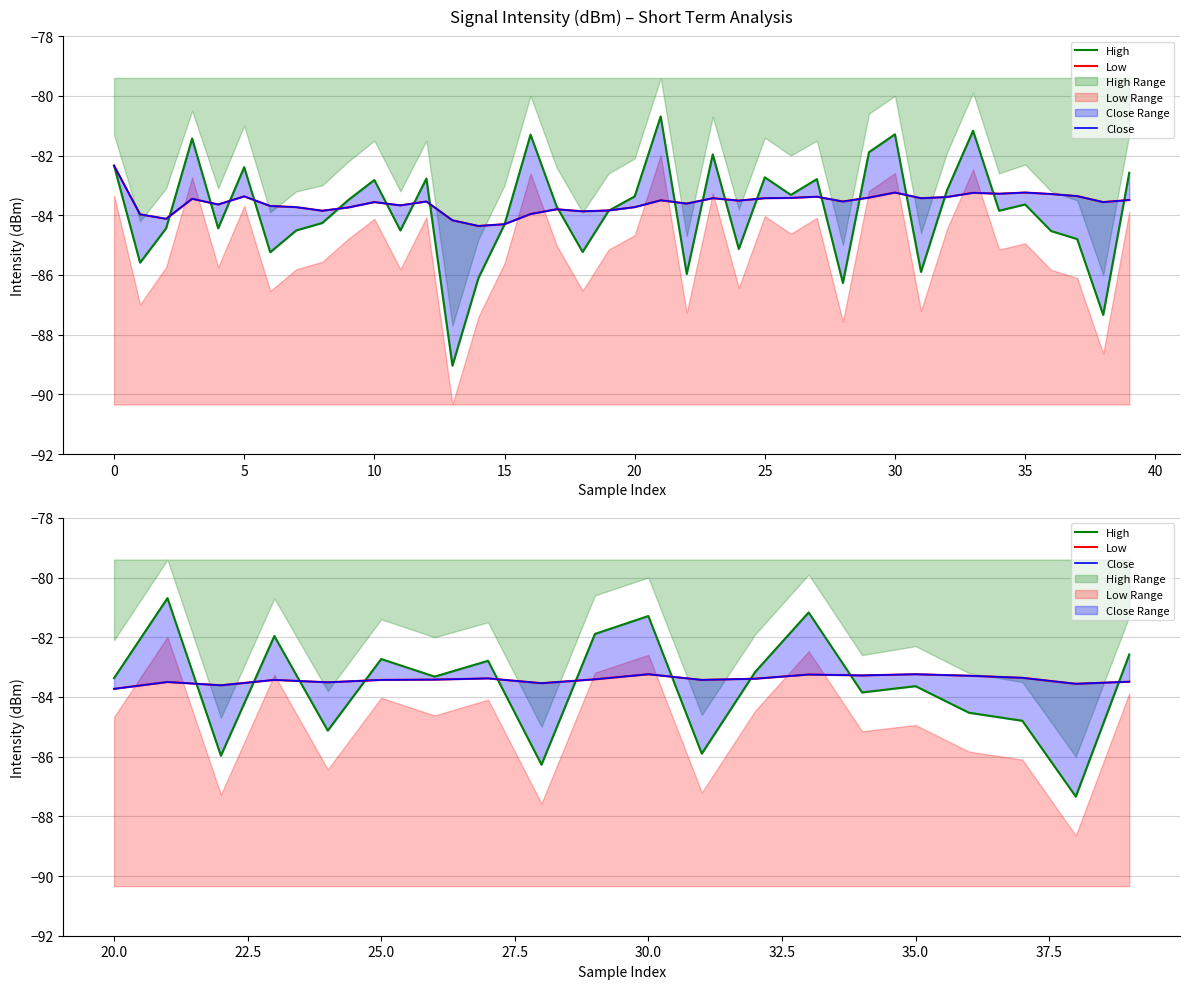

True or false: Close and Low intersect in this chart.

False